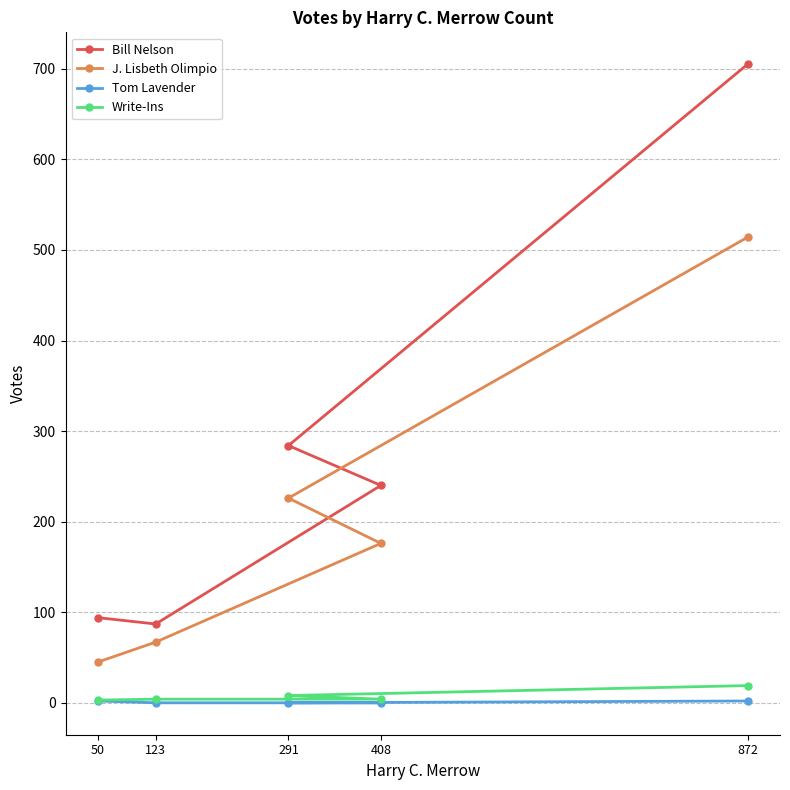

Reading left to right, extract all data points from this chart.

Bill Nelson: 50=94	123=87	408=240	291=284	872=705
J. Lisbeth Olimpio: 50=45	123=67	408=176	291=226	872=514
Tom Lavender: 50=2	123=0	408=0	291=0	872=2
Write-Ins: 50=3	123=4	408=4	291=8	872=19